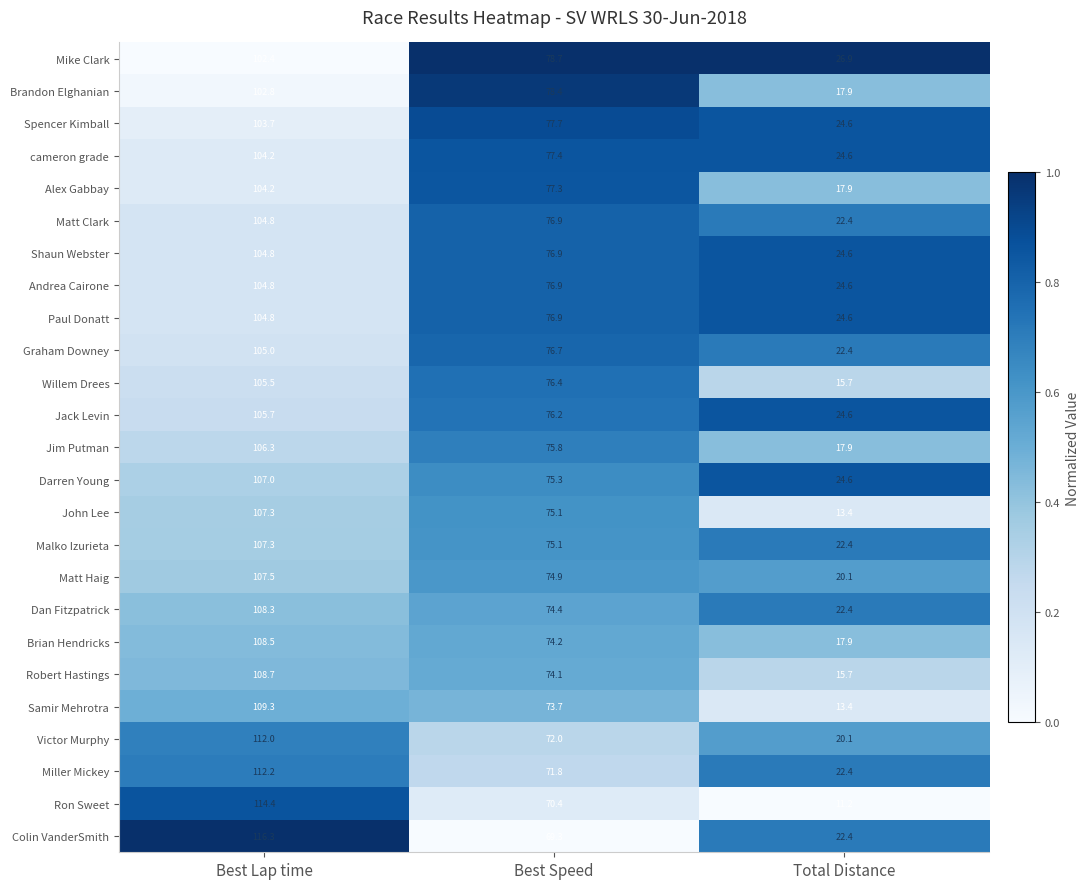

True or false: Ron Sweet has a value of 201.7 at Best Lap time.

False